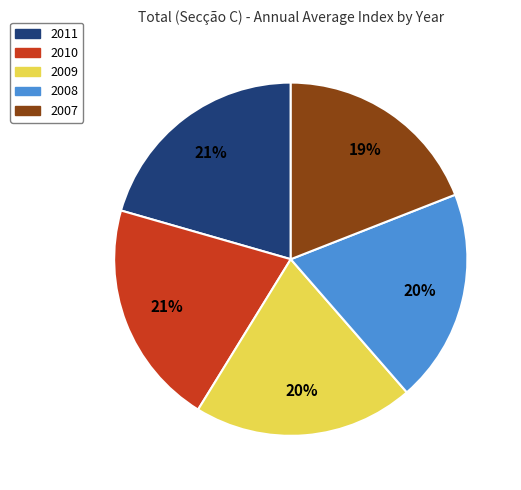

What percentage is the 2009 slice, to the nearest percent?

20%